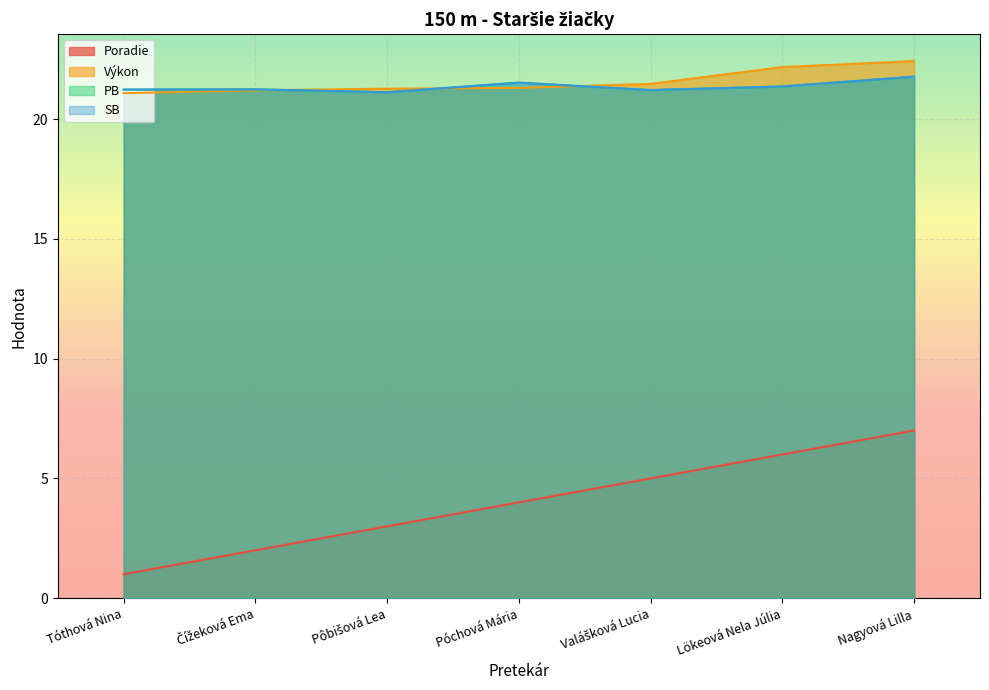

Reading left to right, transcribe all the data shown in this chart.

Poradie: Tóthová Nina=1.0	Čížeková Ema=2.0	Pôbišová Lea=3.0	Póchová Mária=4.0	Valášková Lucia=5.0	Lökeová Nela Júlia=6.0	Nagyová Lilla=7.0
Výkon: Tóthová Nina=21.1	Čížeková Ema=21.2	Pôbišová Lea=21.3	Póchová Mária=21.3	Valášková Lucia=21.5	Lökeová Nela Júlia=22.2	Nagyová Lilla=22.4
PB: Tóthová Nina=21.2	Čížeková Ema=21.2	Pôbišová Lea=21.1	Póchová Mária=21.5	Valášková Lucia=21.2	Lökeová Nela Júlia=21.4	Nagyová Lilla=21.8
SB: Tóthová Nina=21.2	Čížeková Ema=21.2	Pôbišová Lea=21.1	Póchová Mária=21.5	Valášková Lucia=21.2	Lökeová Nela Júlia=21.4	Nagyová Lilla=21.8